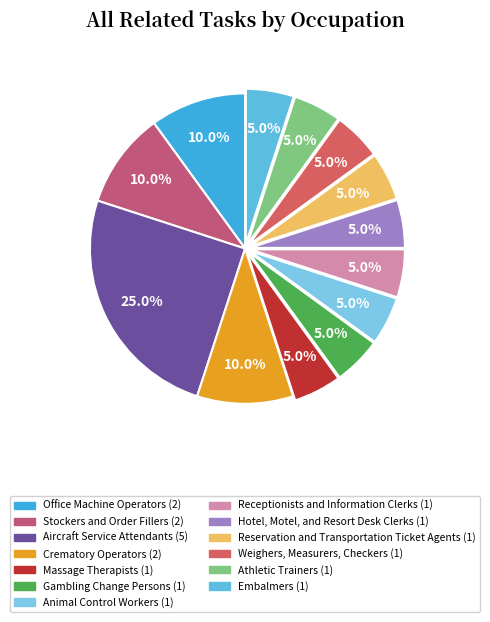

Count the number of slices in the pie.

13